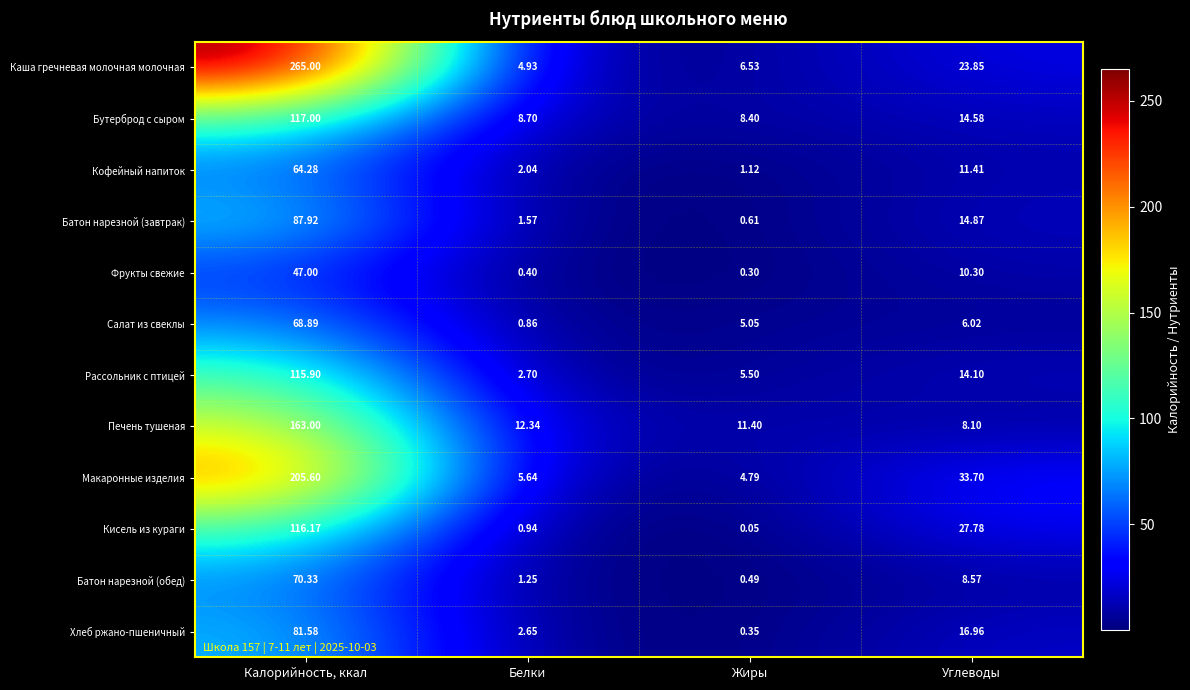

At how many categories does at least one series exceed 14?

2